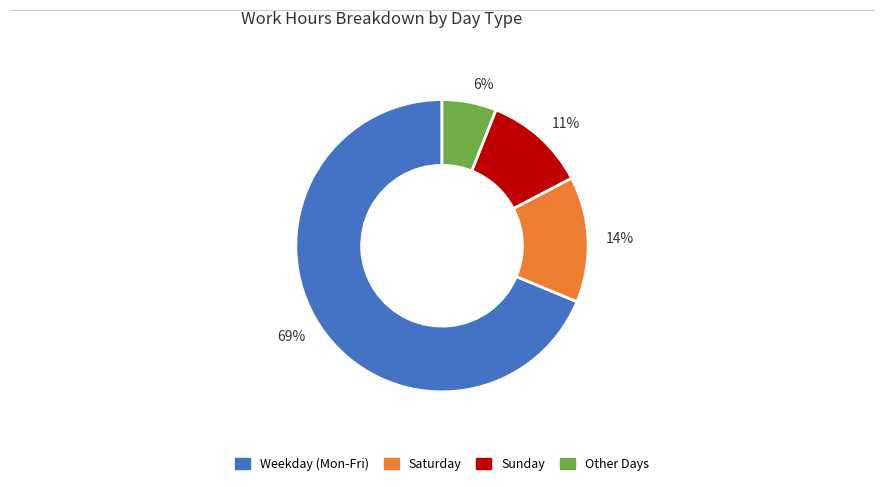

Rank the categories by value from highest to lowest.

69%, 14%, 11%, 6%